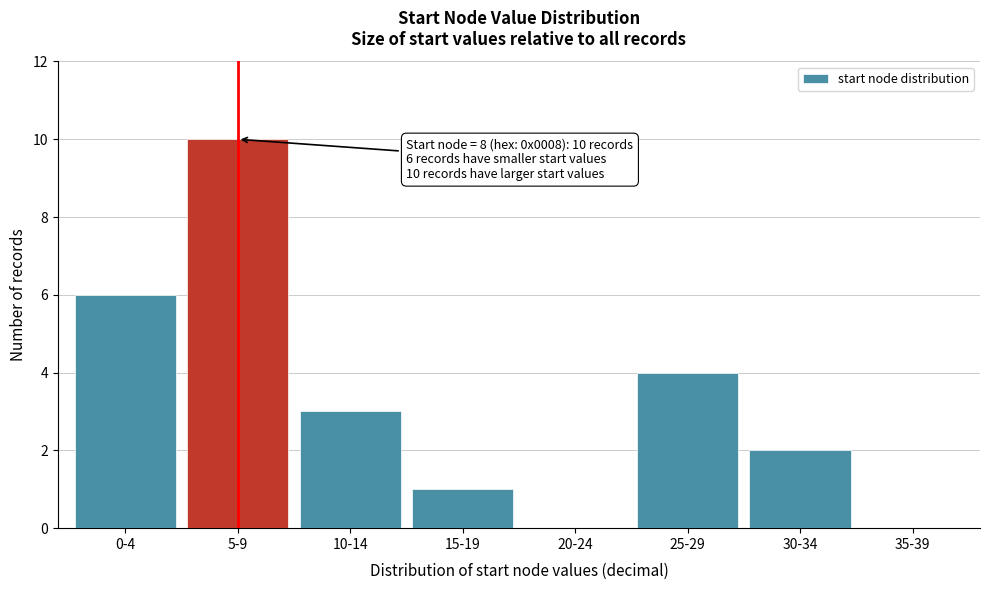

Reading left to right, list all the values displayed in this chart.

0-4=6	5-9=10	10-14=3	15-19=1	20-24=0	25-29=4	30-34=2	35-39=0